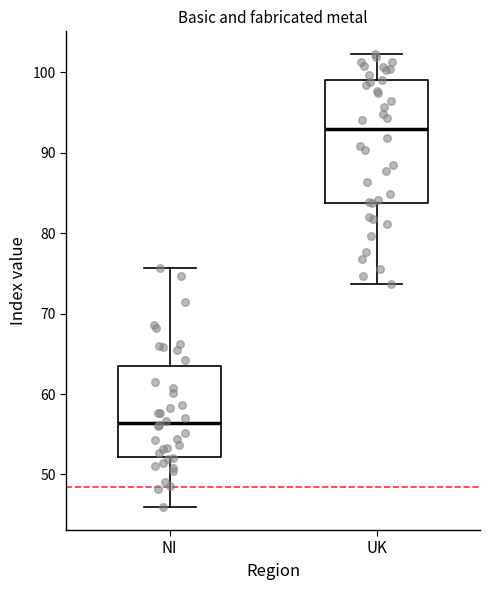

Which box is the tallest, from its lower edge to its upper edge?

UK